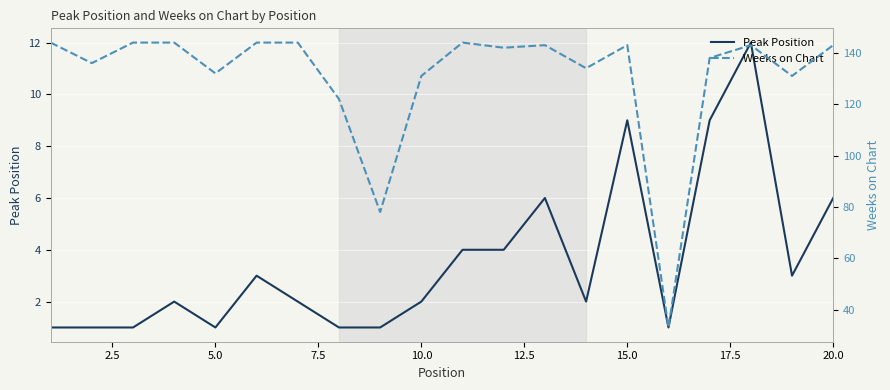

True or false: Weeks on Chart and Peak Position cross at least once.

False